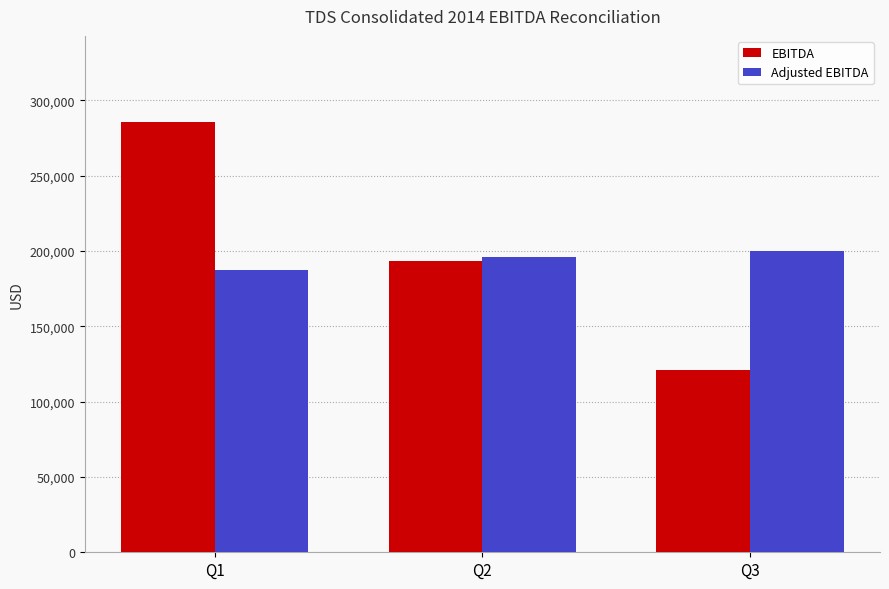

Read the Adjusted EBITDA value at Q2, to the nearest 10.

195680